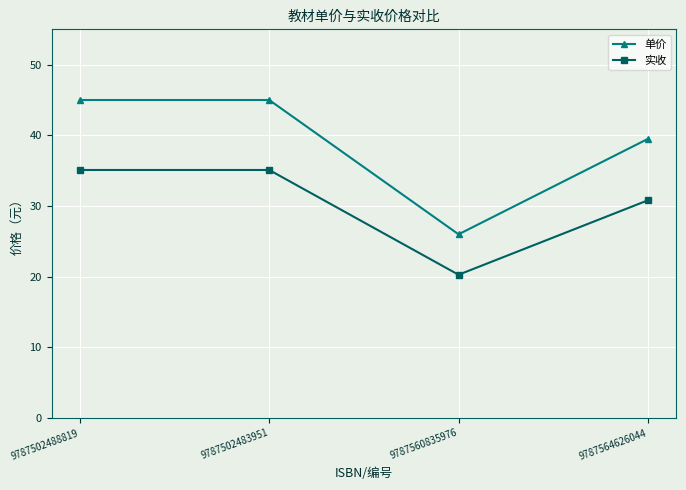

True or false: 实收 and 单价 cross at least once.

False